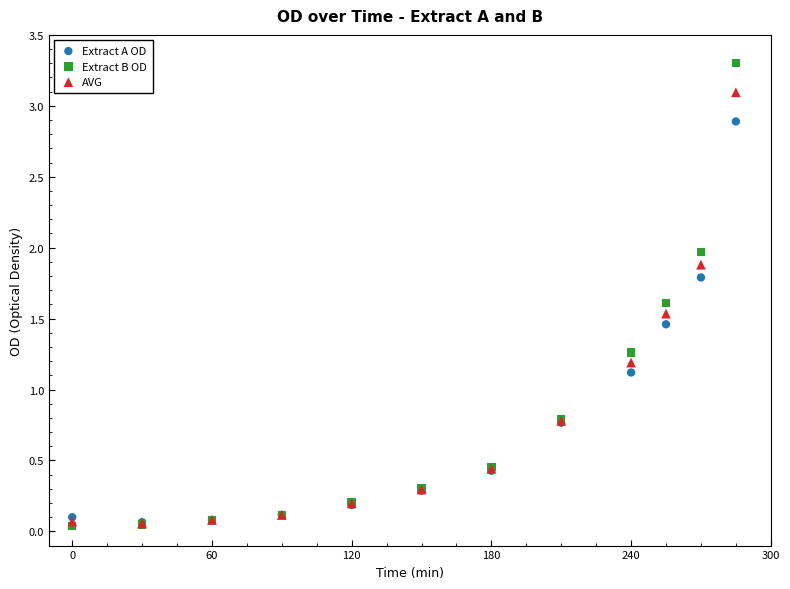

What are all the series names shown in the legend?

Extract A OD, Extract B OD, AVG